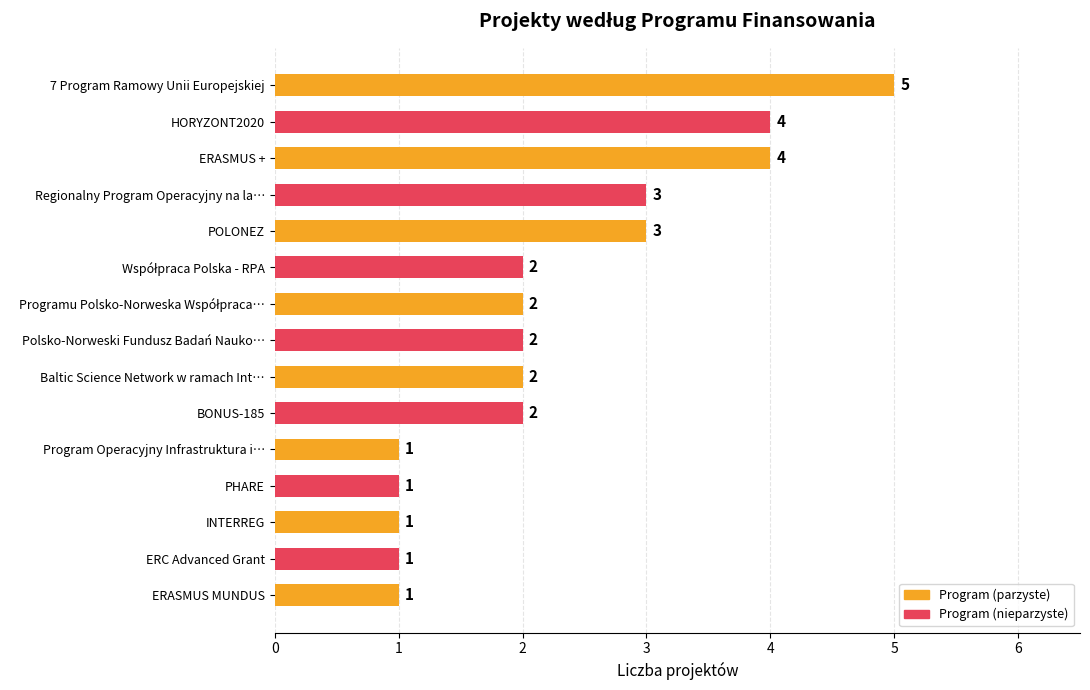

Are the bars grouped side by side (vs. stacked)?

No